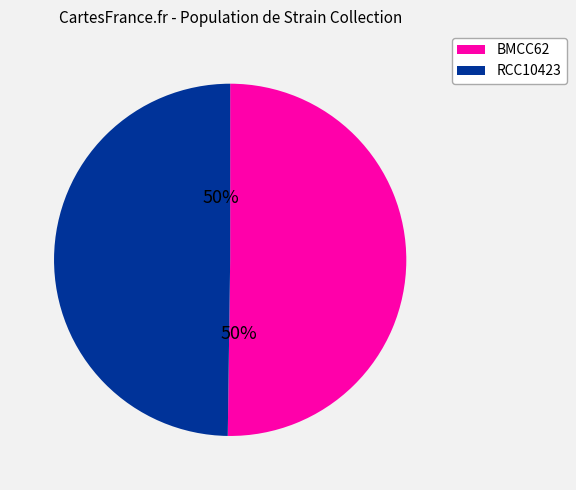

Is it true that RCC10423 is 58% of the pie?

False